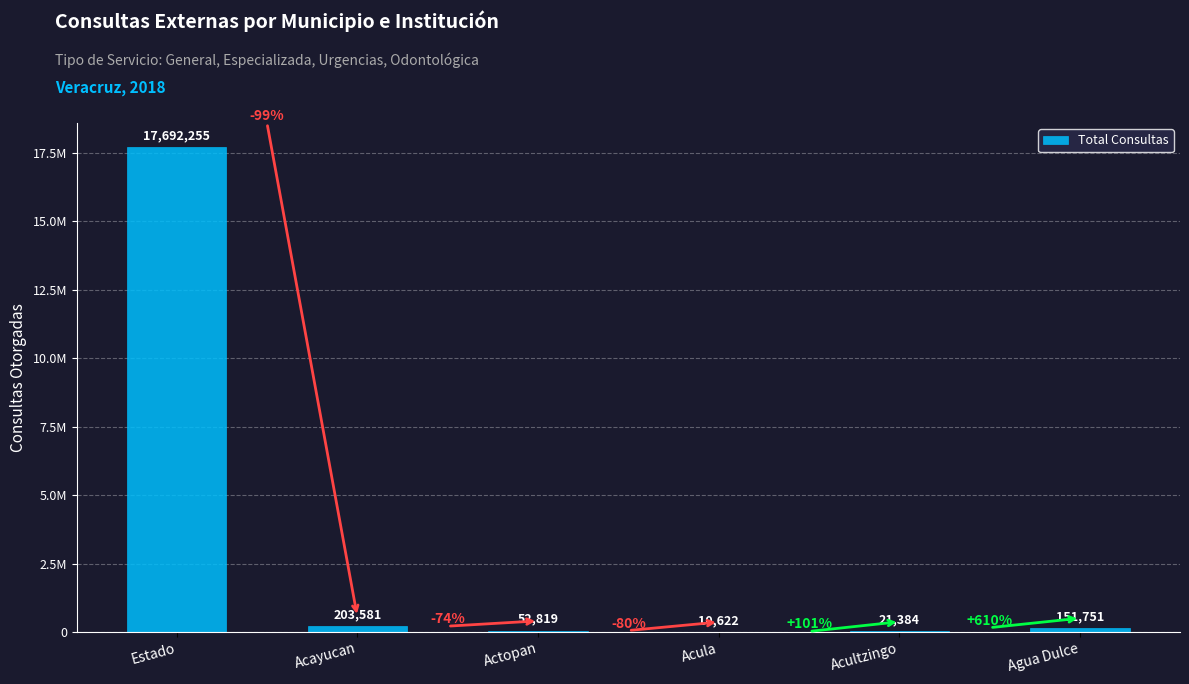

What is the label of the 2nd bar from the left?

Acayucan